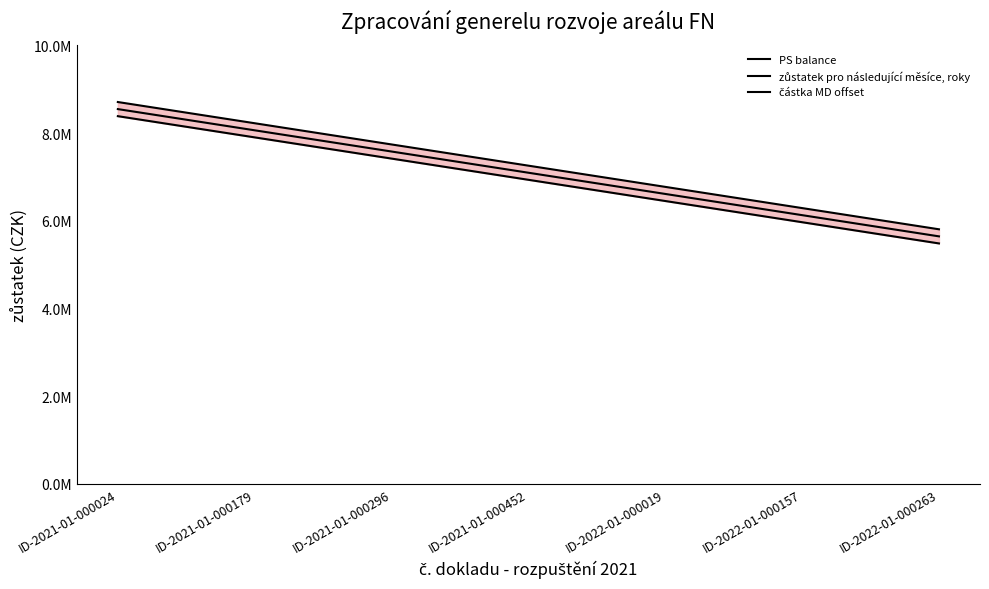

True or false: PS balance has more than 2 interior local peaks.

False